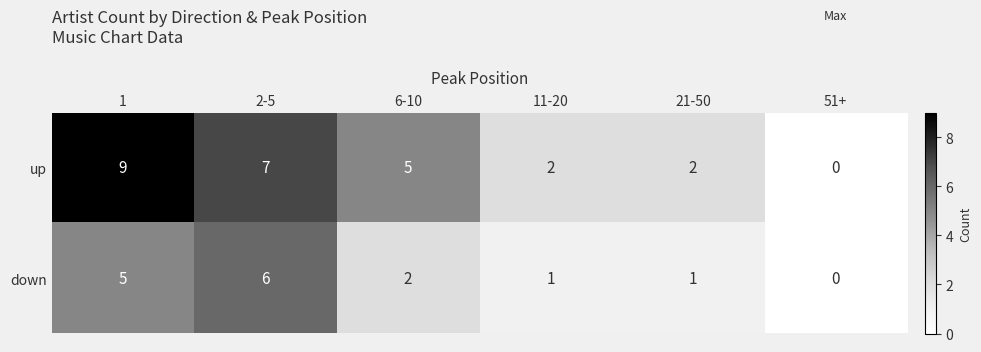

What is the average value of the up series?

4